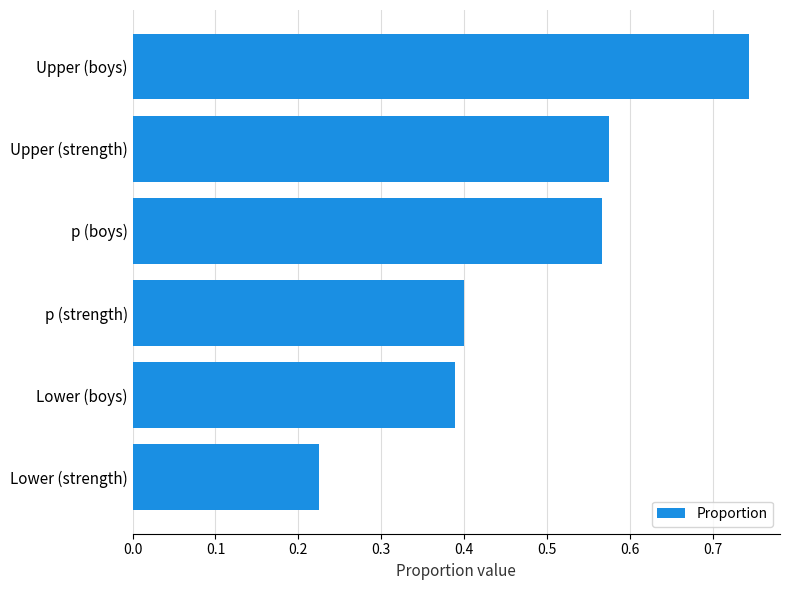

Which label corresponds to the largest value in the chart?

Upper (boys)